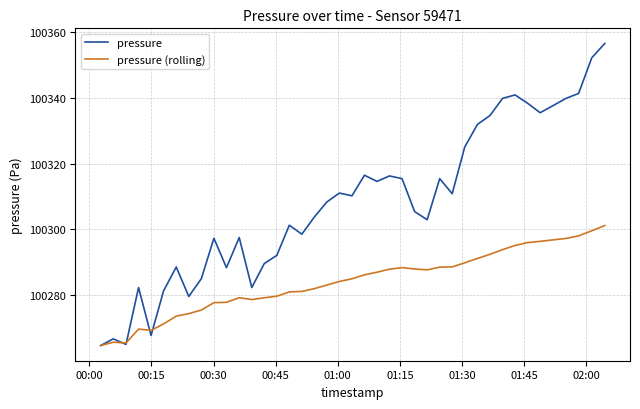

What is the minimum value for pressure?

100264.7